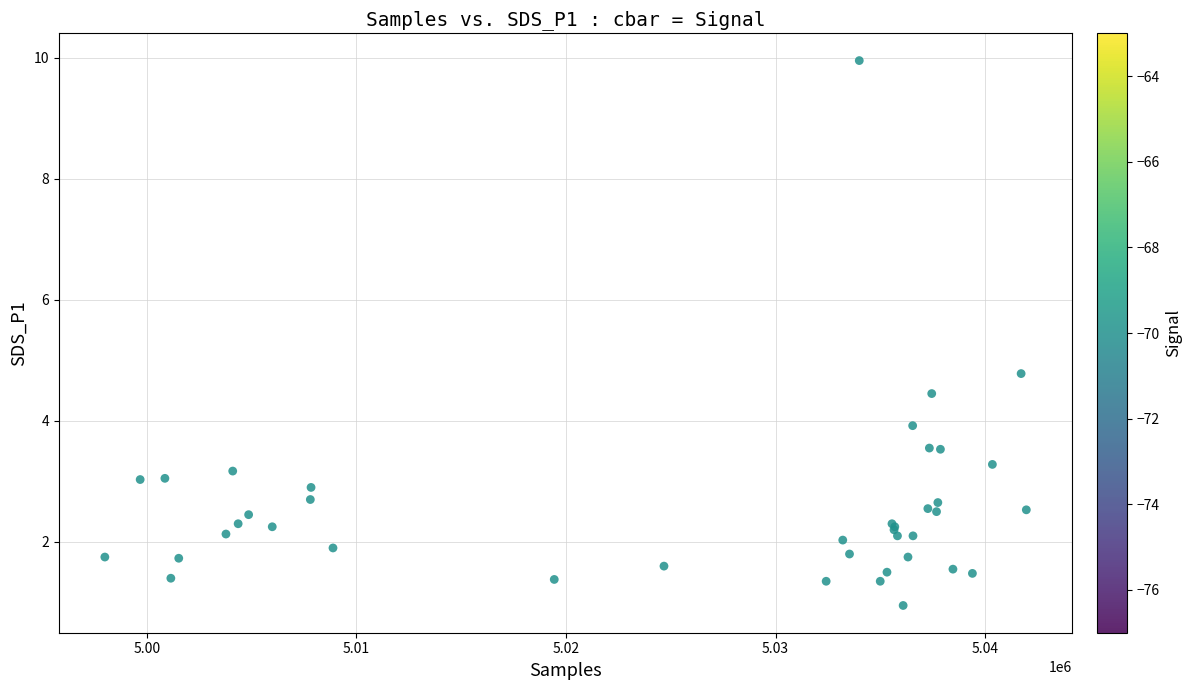

What Y value in the scatter plot is closest to 5?

4.8